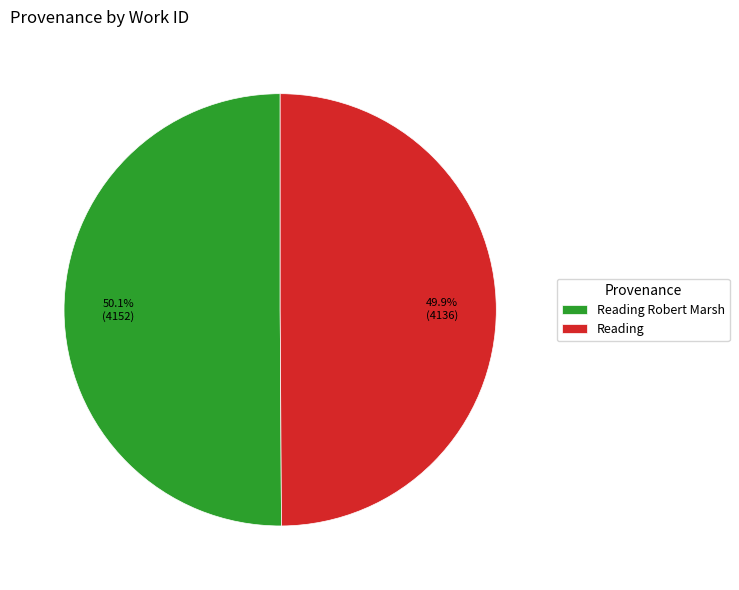

Combined, what portion of the pie is Reading and Reading Robert Marsh?

100.0%